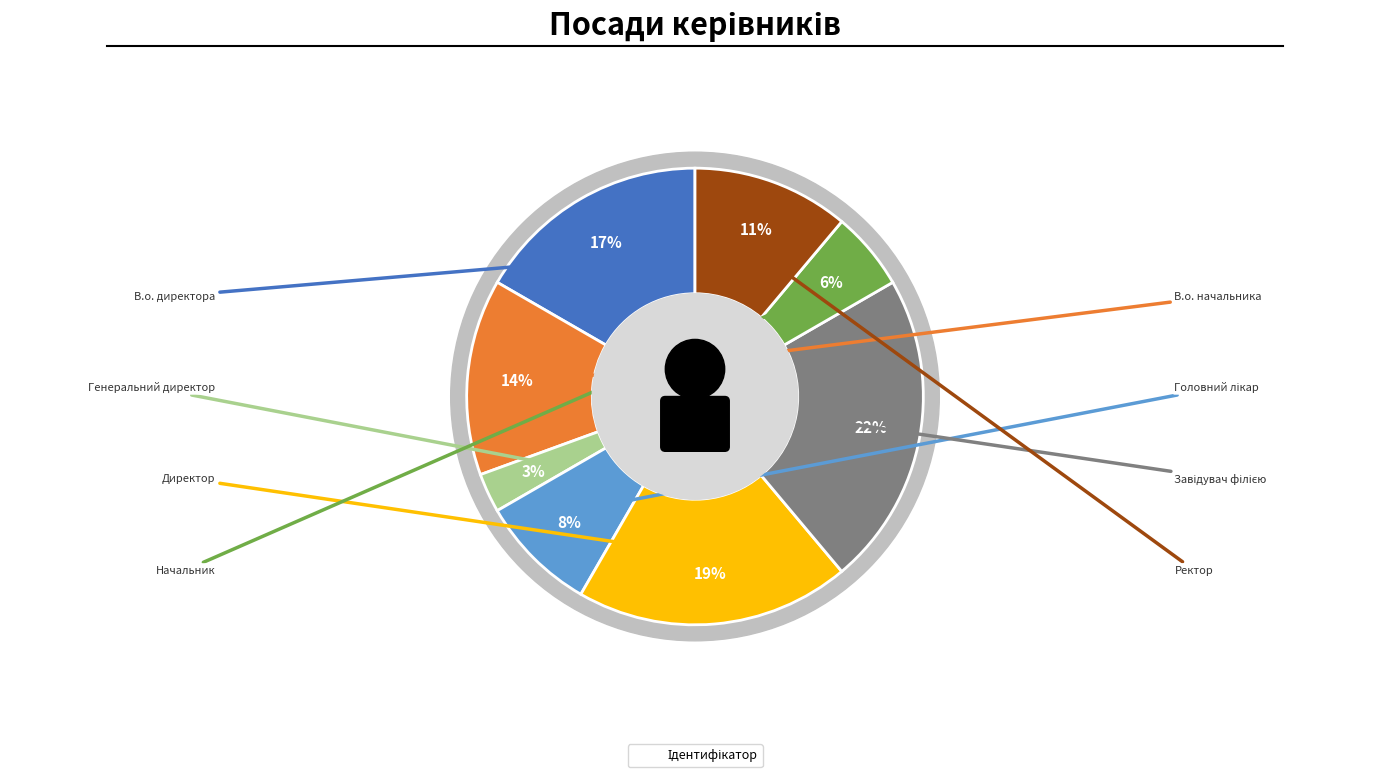

Count the number of slices in the pie.

8